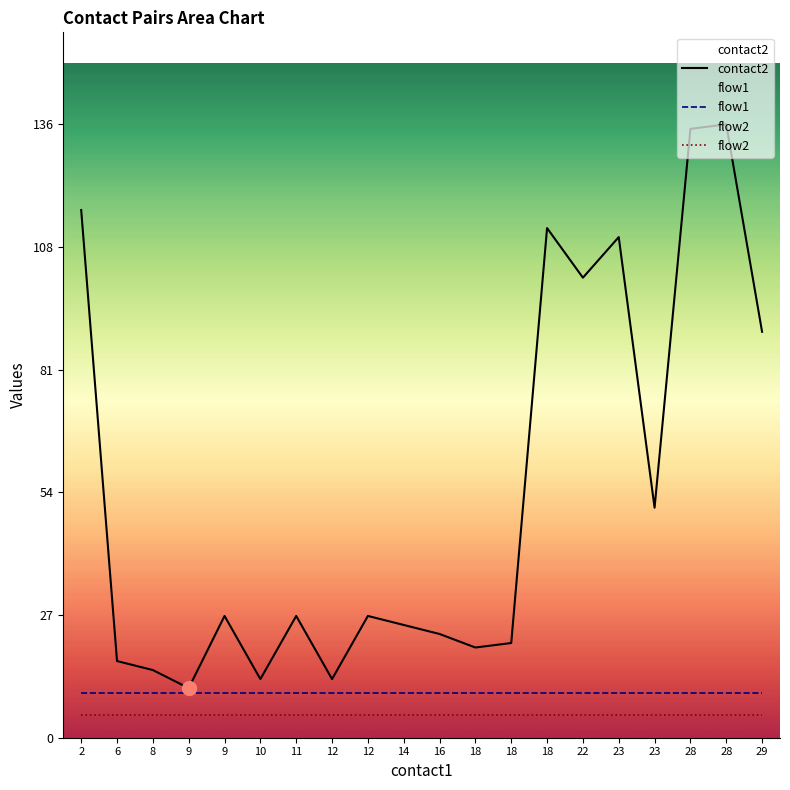

How many lines are shown in the chart?

3